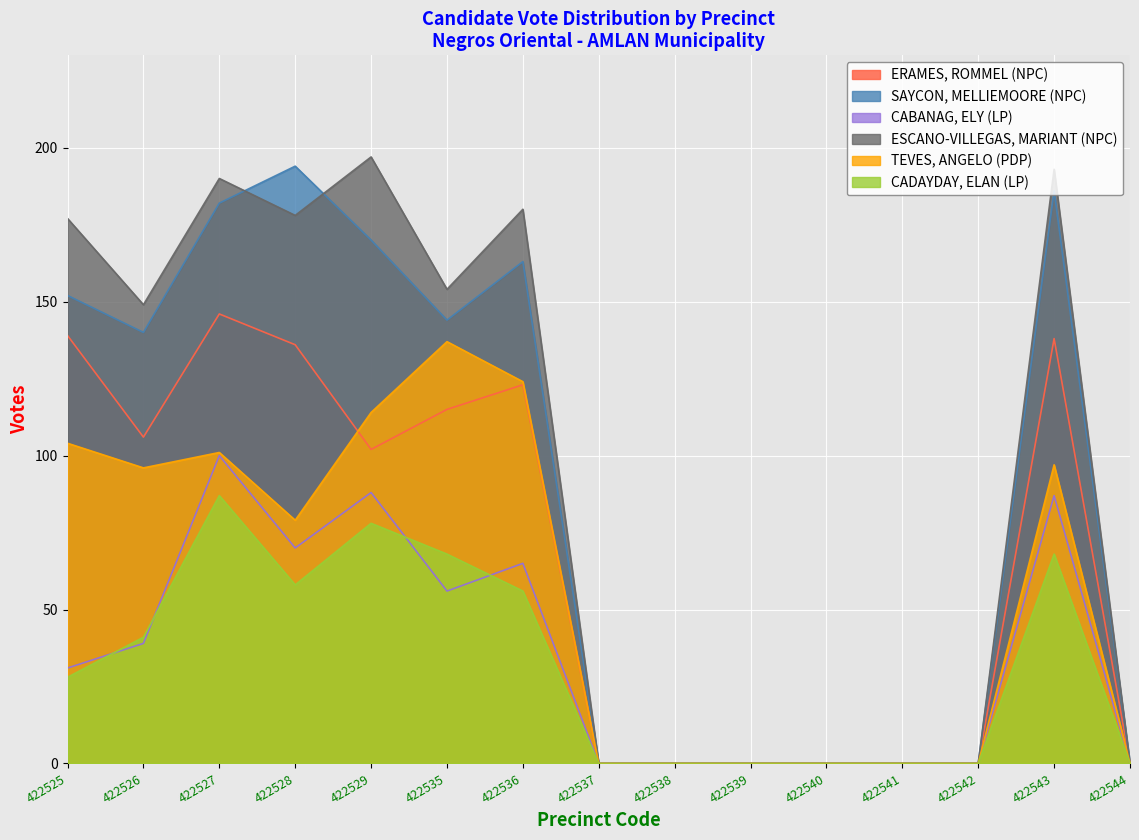

True or false: SAYCON, MELLIEMOORE (NPC) and CABANAG, ELY (LP) intersect in this chart.

False